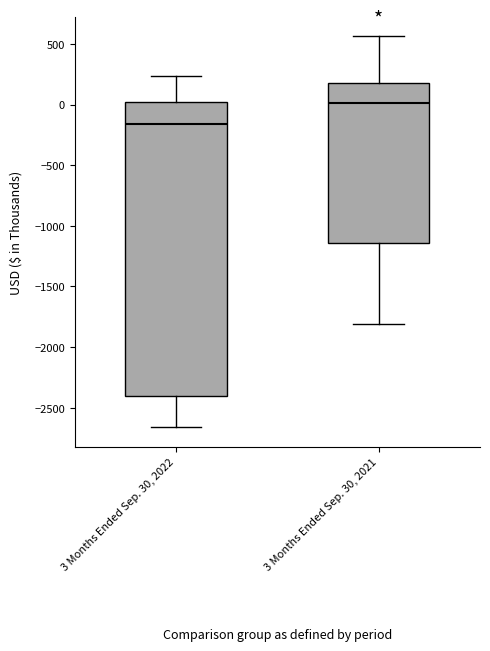

Reading left to right, read every box against the y-axis: the position of its median line, the range the box covers, and the ends of its whiskers. The values are not printed on the chart, so give them approximately, as read against the axis.

3 Months Ended Sep. 30, 2022: median -150, box -2400 to 0, whiskers -2650 to 250
3 Months Ended Sep. 30, 2021: median 0, box -1150 to 200, whiskers -1800 to 550